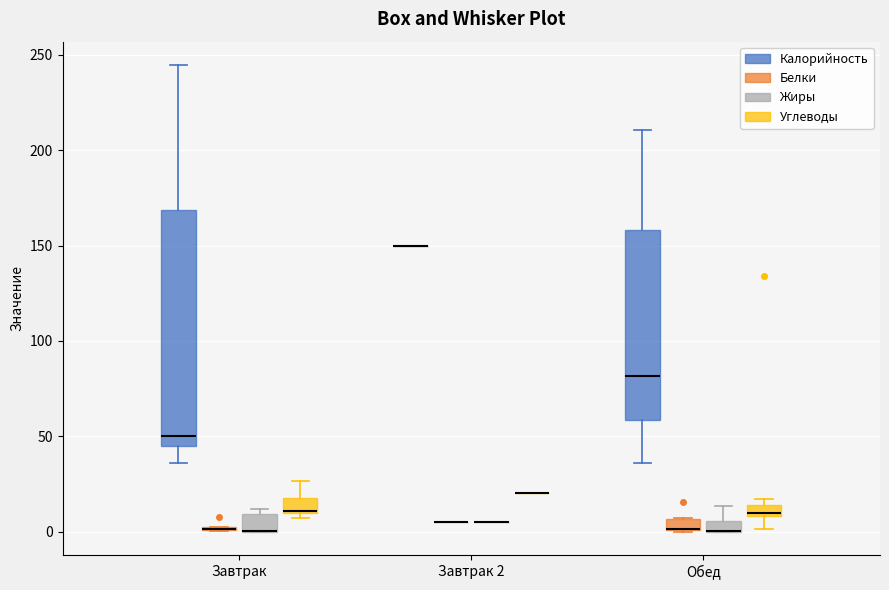

Where is the upper edge of the box for Завтрак (Калорийность) on the y-axis? The values are not printed on the chart, so give them approximately, as read against the axis.

170